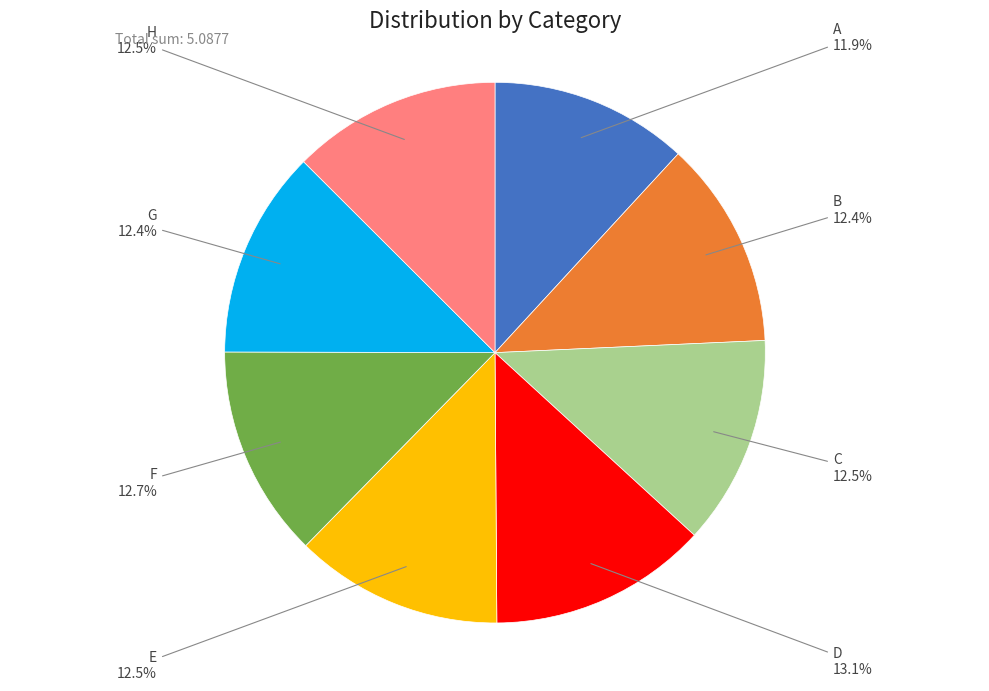

Is there a majority slice in this chart?

No